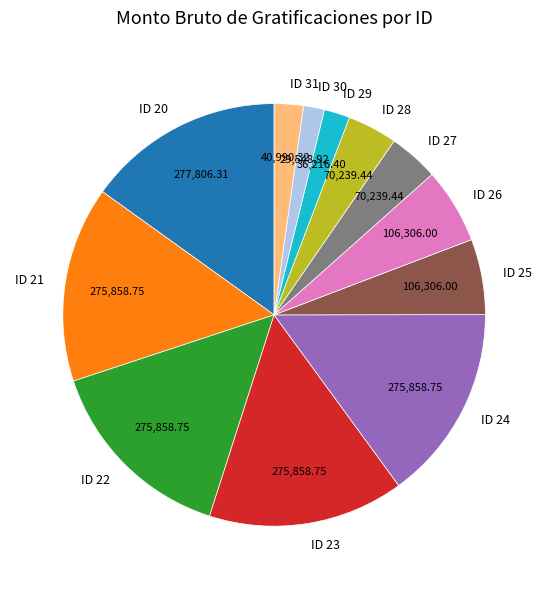

How many slices are in this pie chart?

12